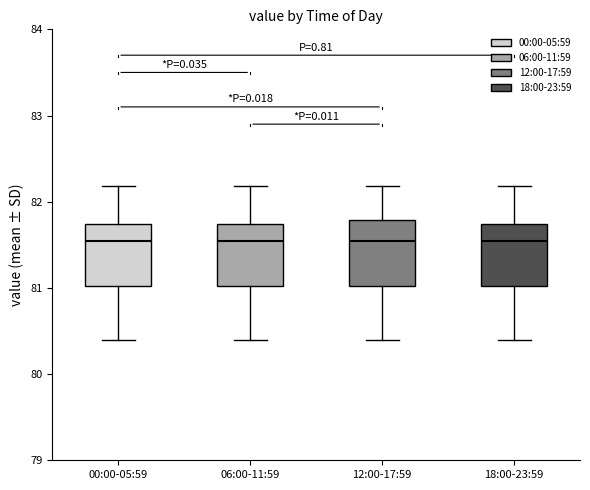

Reading left to right, transcribe this box plot: for each box, give where its median line is, the range the box spans, and where its two whiskers end, as read against the y-axis. The values are not printed on the chart, so give them approximately, as read against the axis.

00:00-05:59: median 81.5, box 81.0 to 81.7, whiskers 80.4 to 82.2
06:00-11:59: median 81.5, box 81.0 to 81.7, whiskers 80.4 to 82.2
12:00-17:59: median 81.5, box 81.0 to 81.8, whiskers 80.4 to 82.2
18:00-23:59: median 81.5, box 81.0 to 81.7, whiskers 80.4 to 82.2